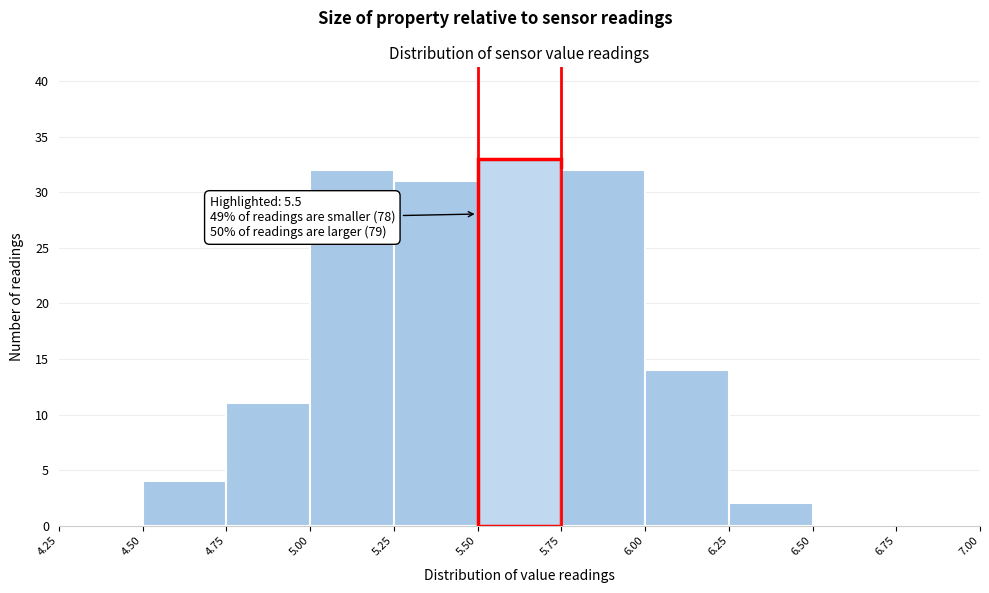

Over which range of the x-axis is the bar tallest?

5.50 to 5.75